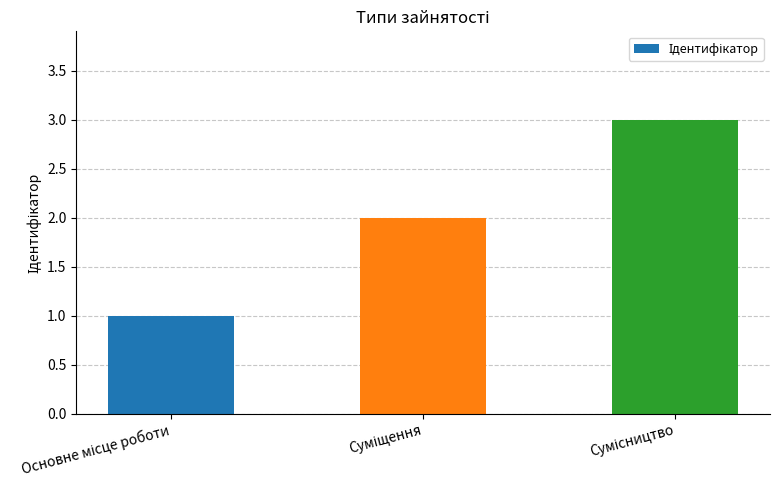

What is the greatest value displayed?

3